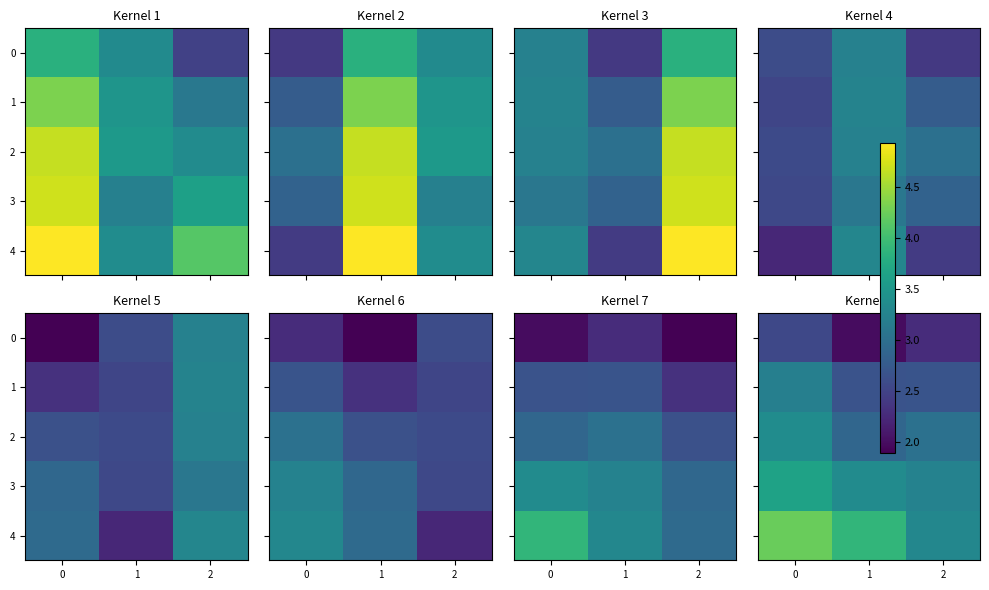

How many values in the 0 series exceed 2?

2